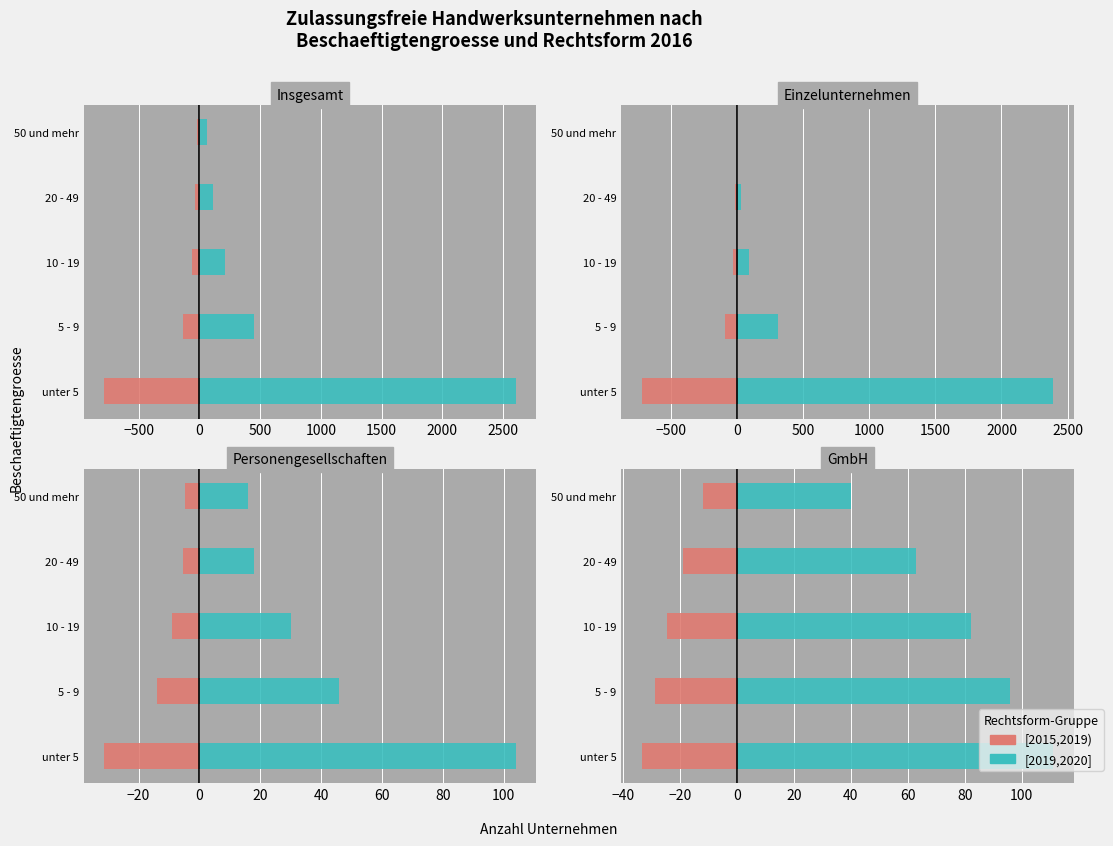

What is the value of the [2015,2019) bar at the 4th from the left?

-18.9